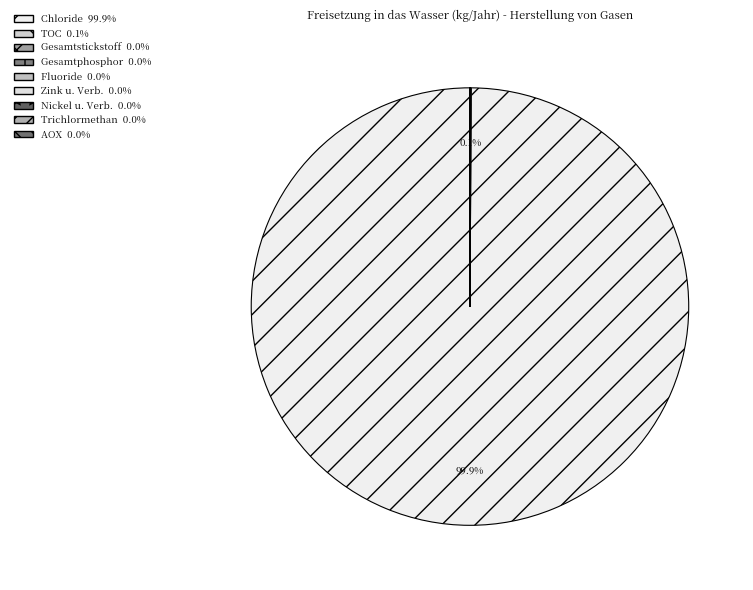

To the nearest percent, what is the average slice percentage?

11%